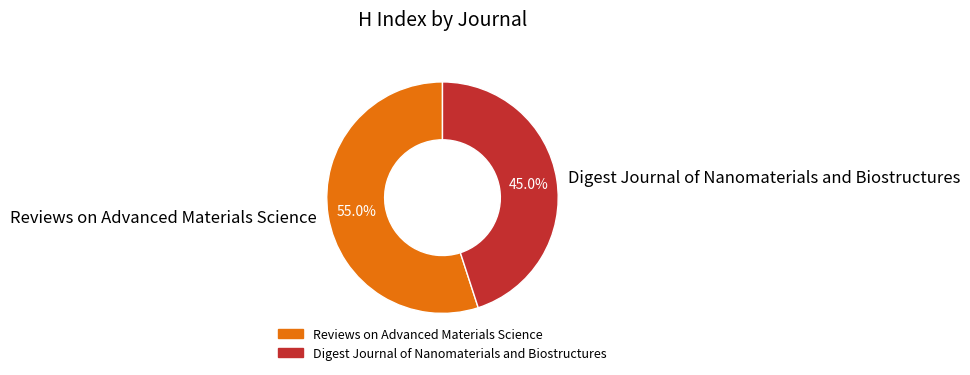

Which slice is the smallest?

Digest Journal of Nanomaterials and Biostructures